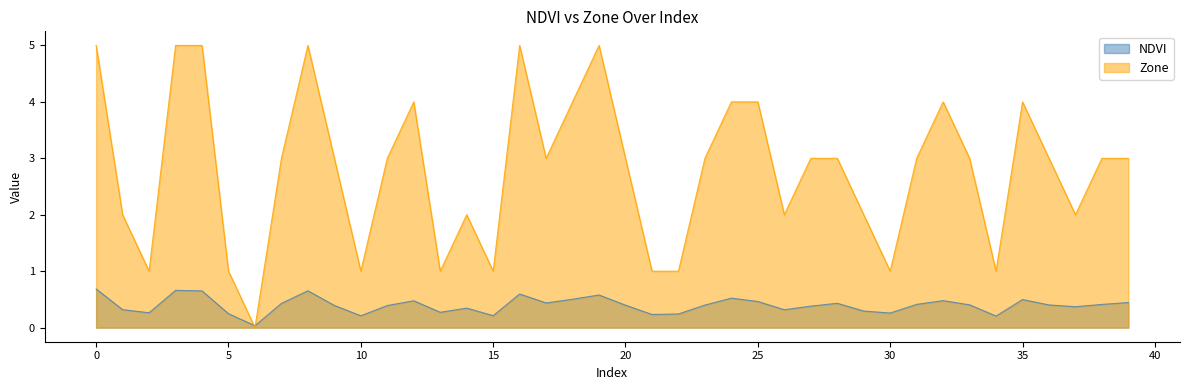

The NDVI series shows 0.4 at 21. True or false?

False